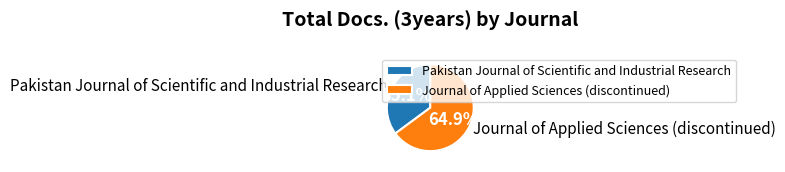

Does Pakistan Journal of Scientific and Industrial Research represent more than half of the total?

No